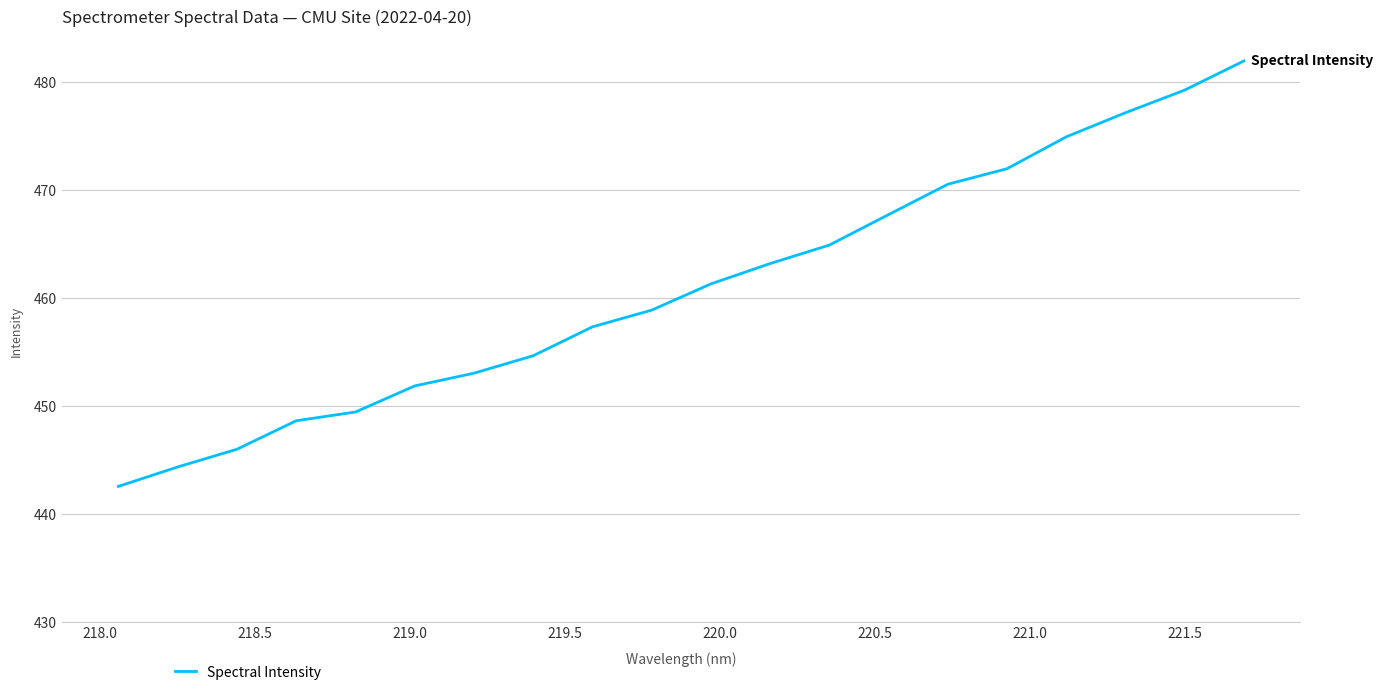

What is the smallest value displayed?

442.6